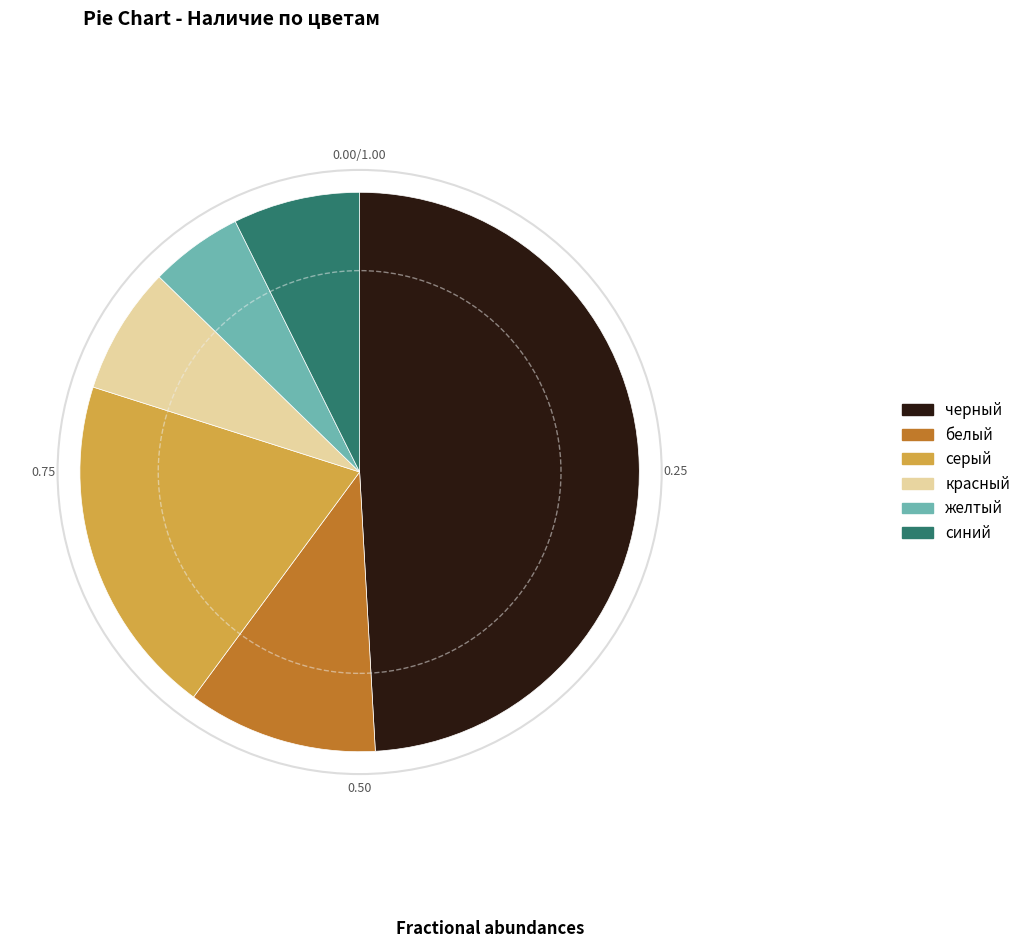

How many segments does this pie chart have?

6